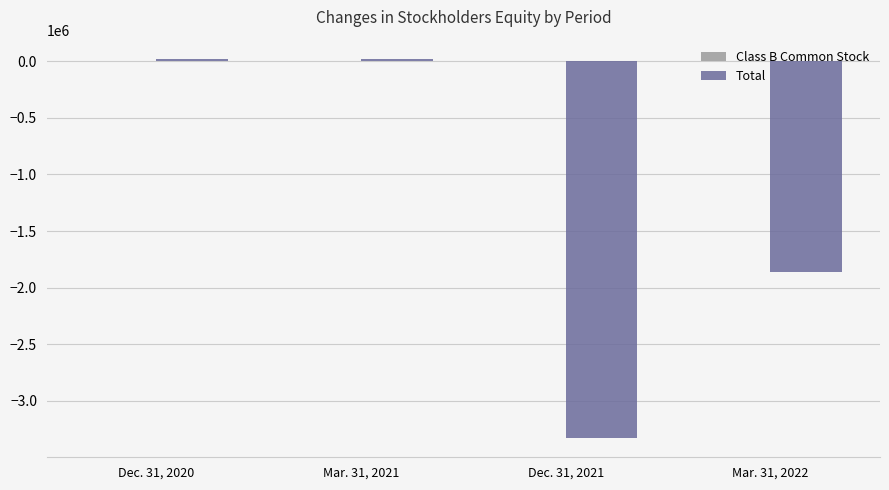

Which series has the widest spread of values?

Total